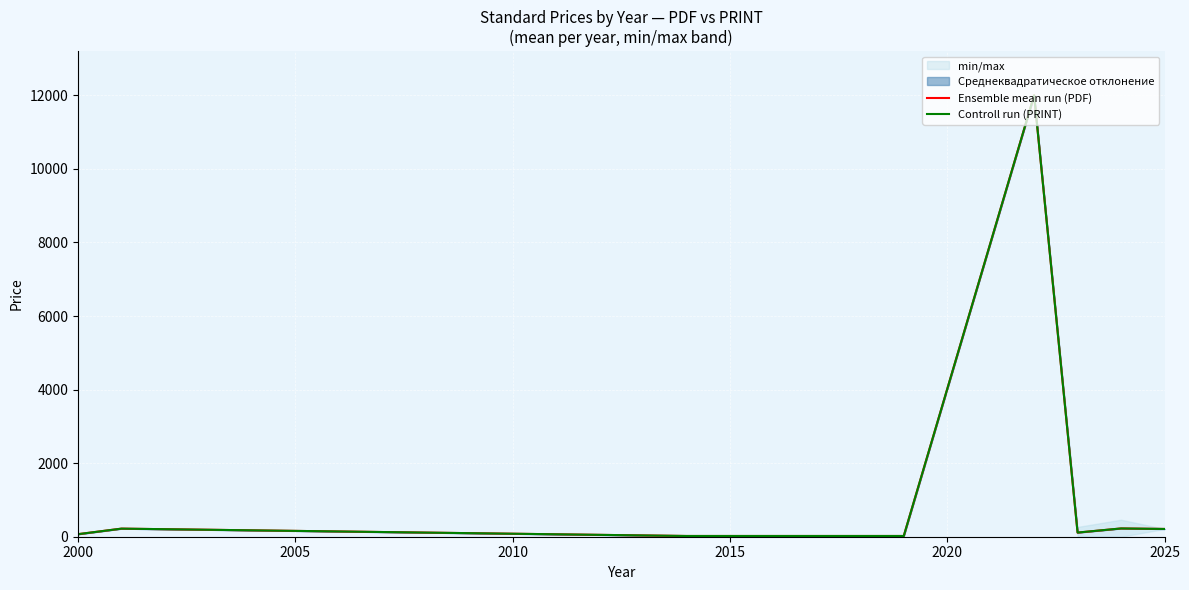

True or false: Controll run (PRINT) has more than 1 points higher than both neighbors.

True